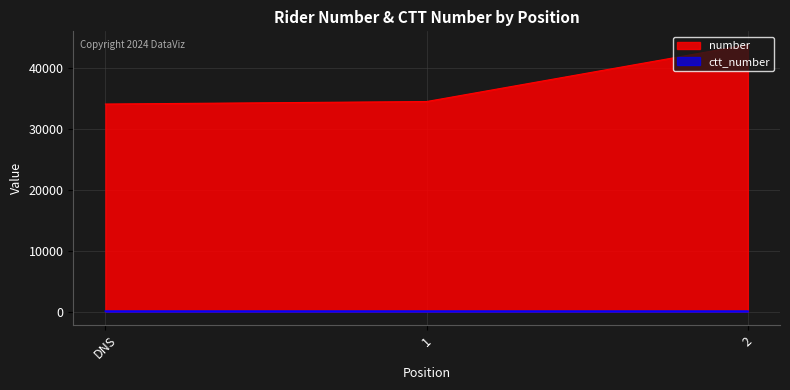

How many distinct data groups are displayed?

2